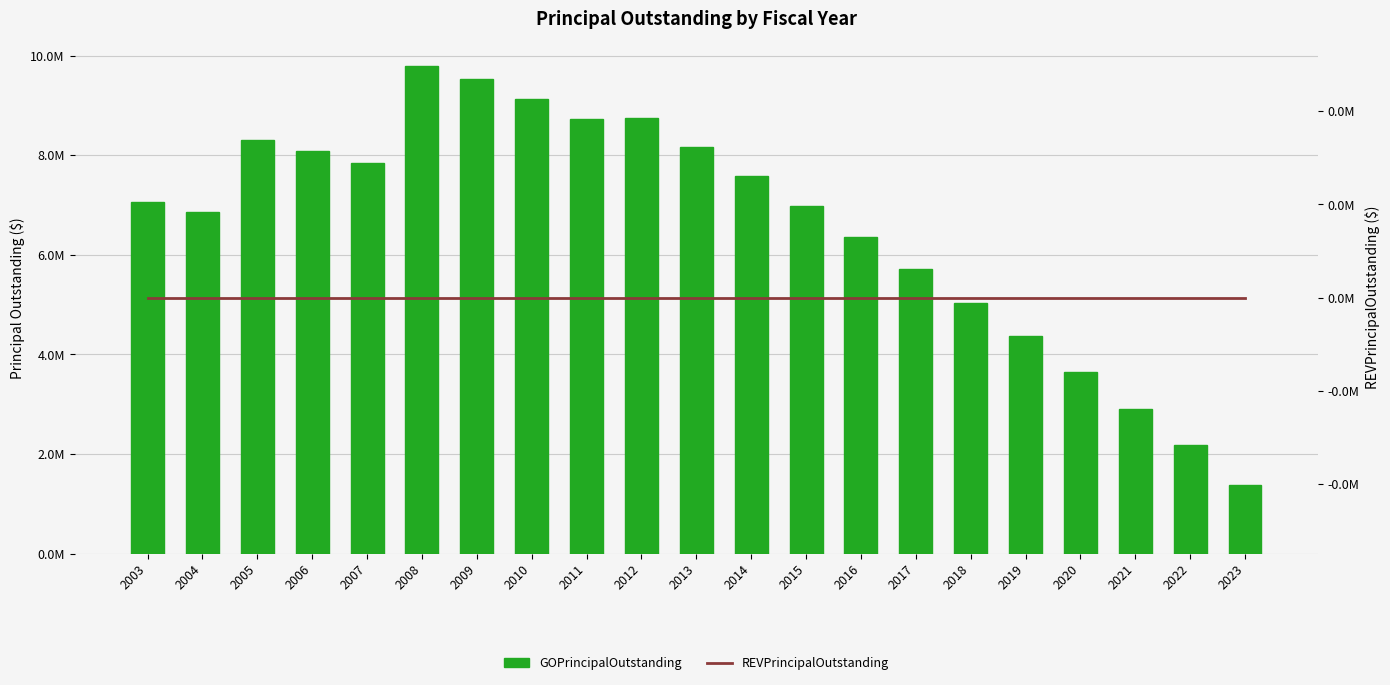

What is the value of the GOPrincipalOutstanding bar at the 6th from the left?

9795000